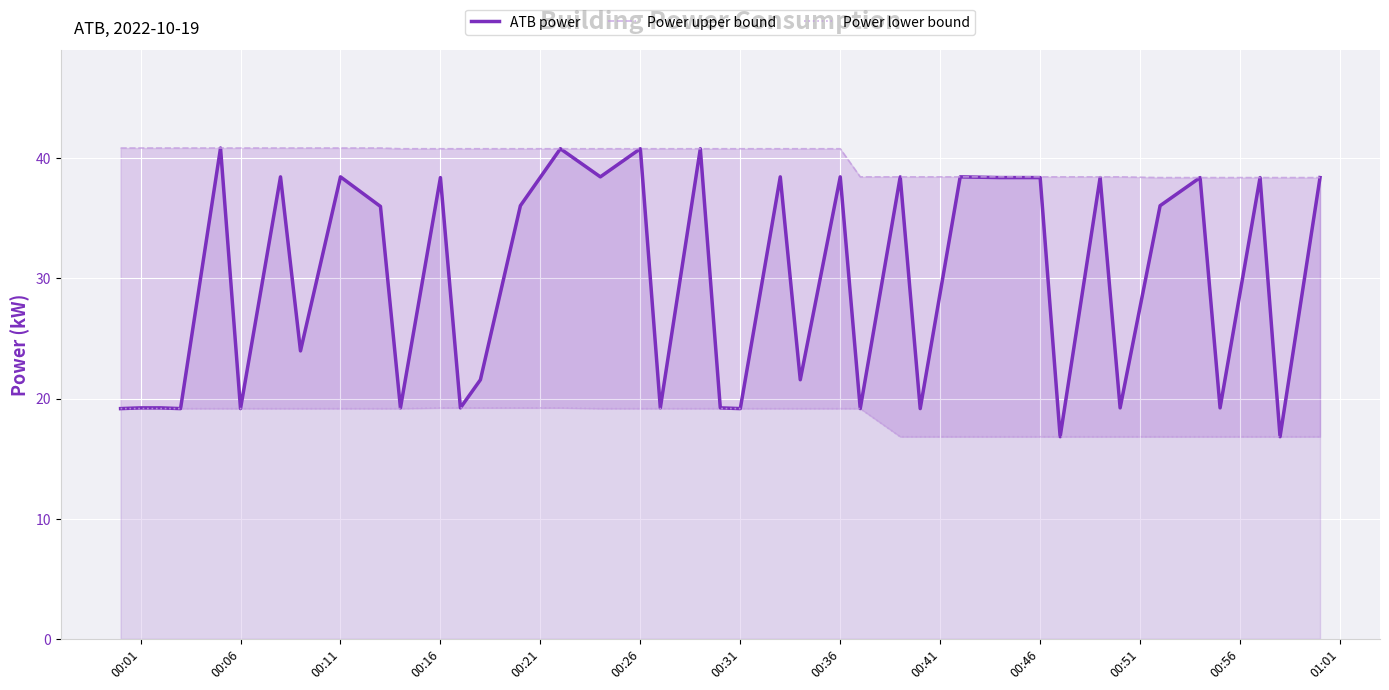

The value of ATB power at 00:11 is 15.8. True or false?

False